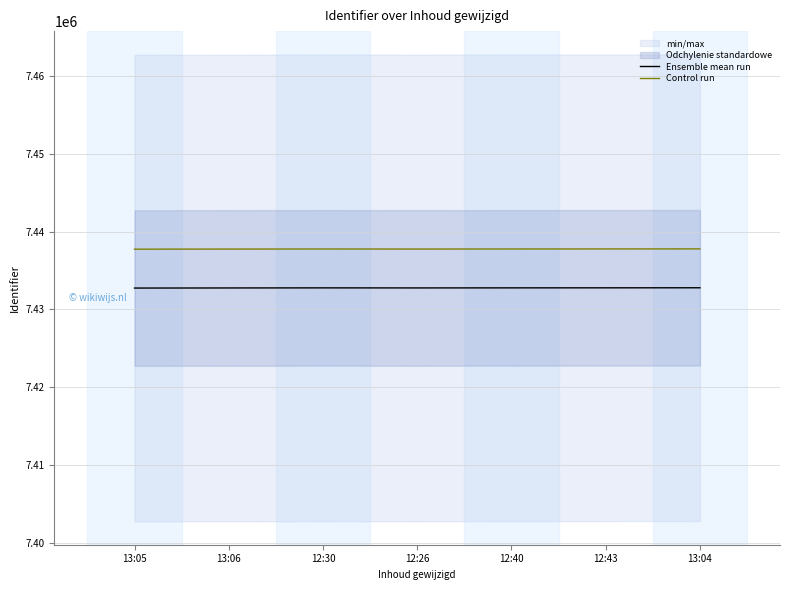

Is it true that Control run equals 7437767 at 13:04?

True